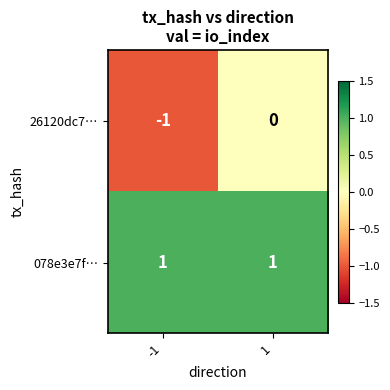

What is the difference between the highest and lowest values at -1?

2